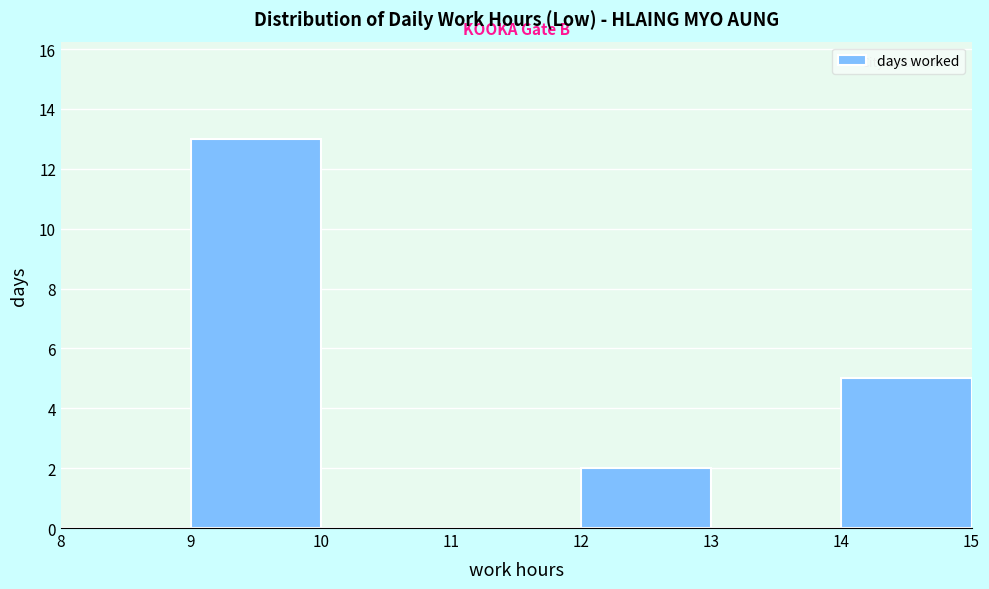

Over which range of the x-axis is the bar tallest?

9 to 10